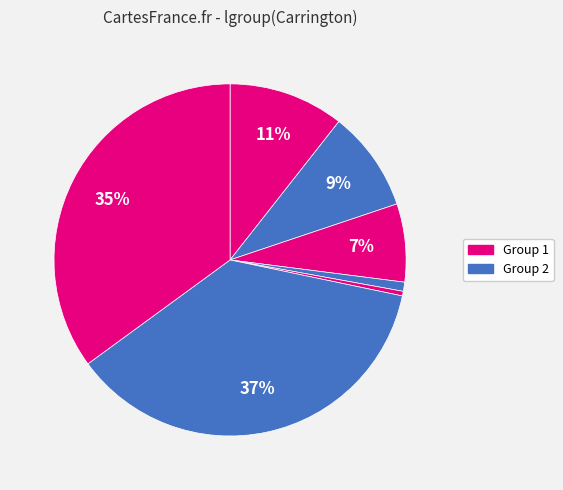

How many segments does this pie chart have?

7